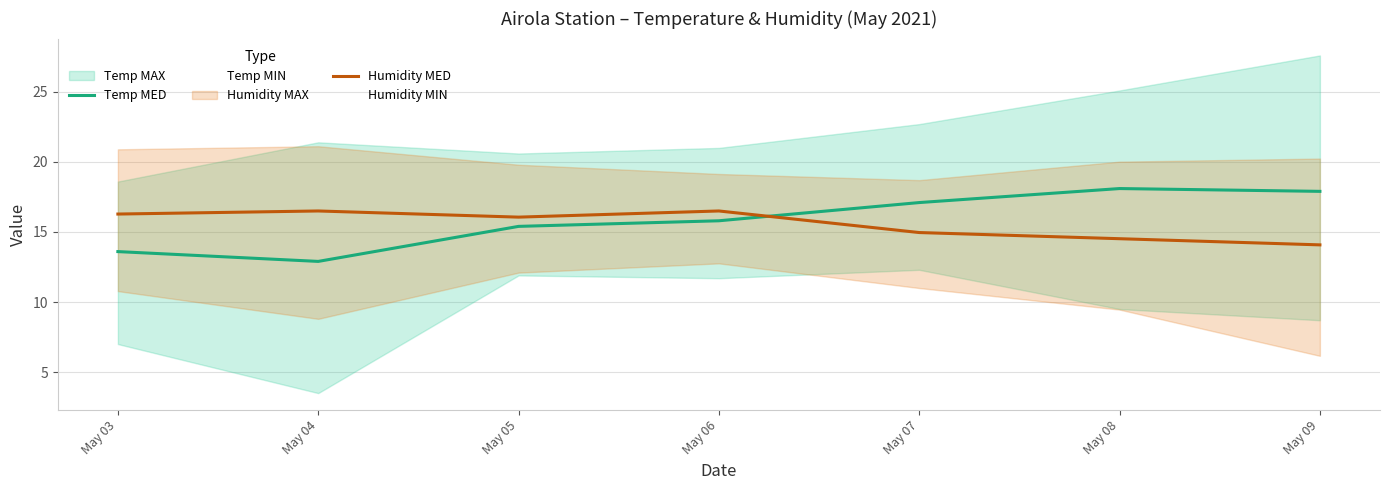

At how many categories does at least one series exceed 15?

7